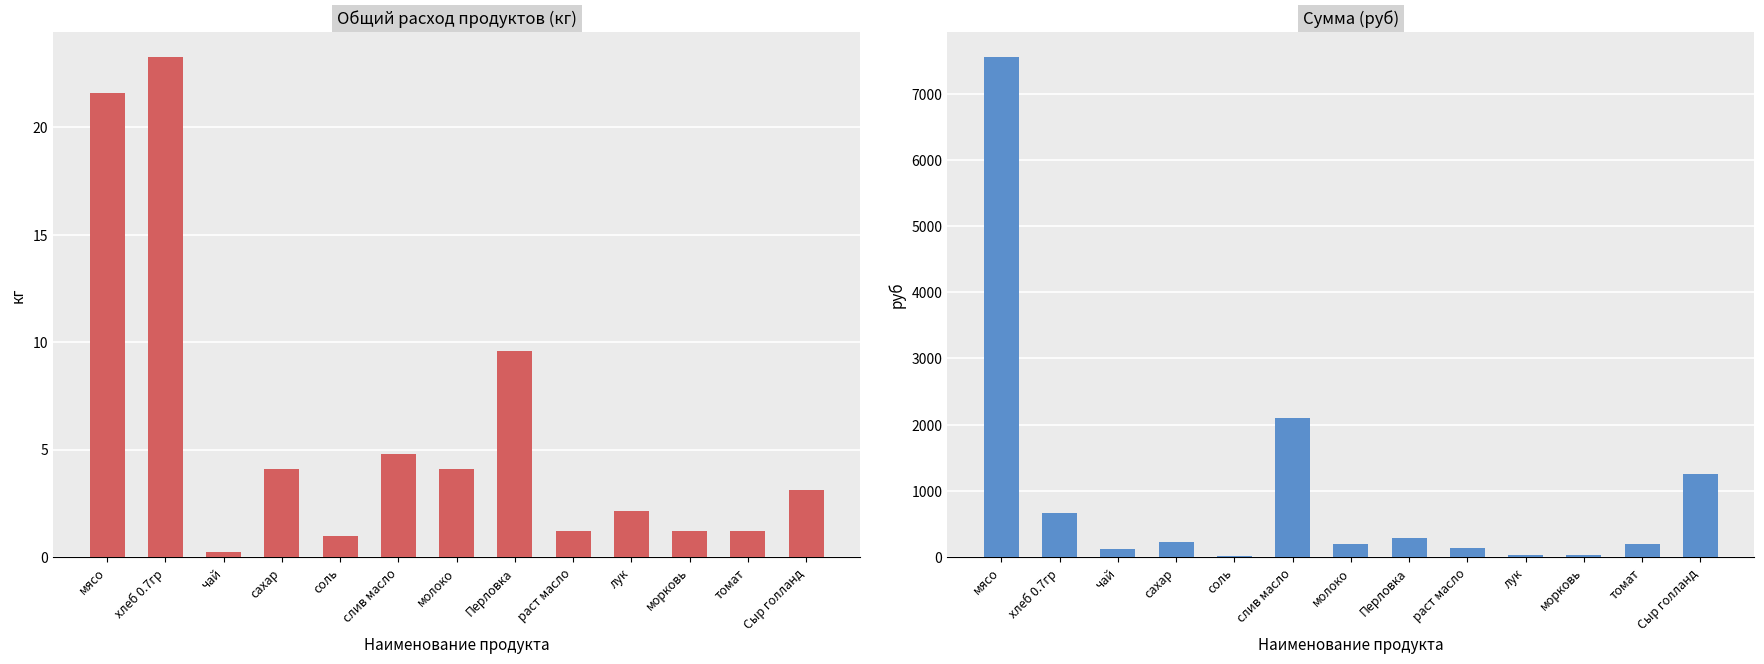

What is the average value of the Сумма (руб) series?

985.6